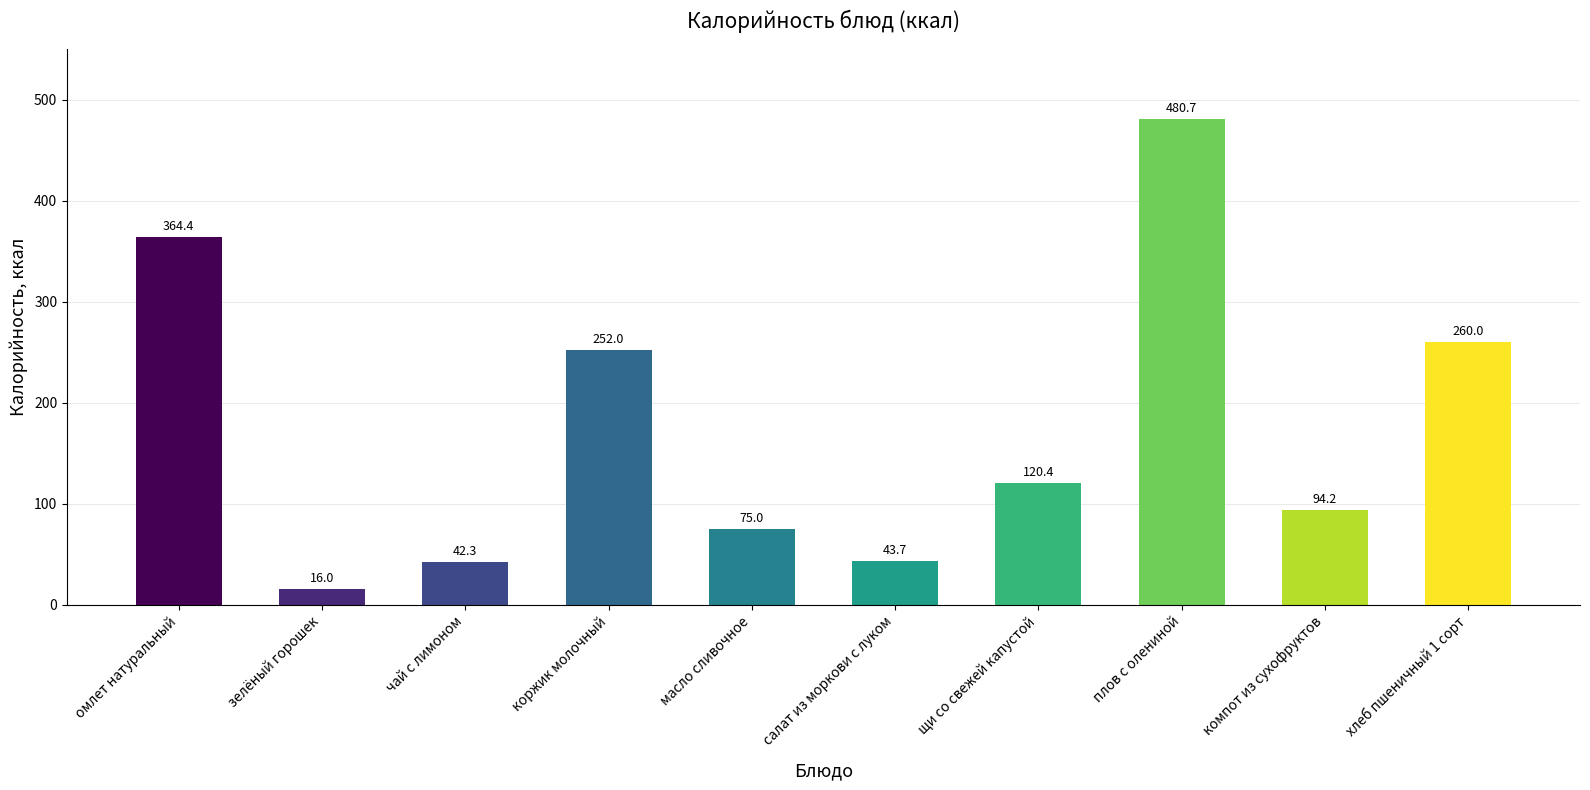

Are the bars horizontal?

No